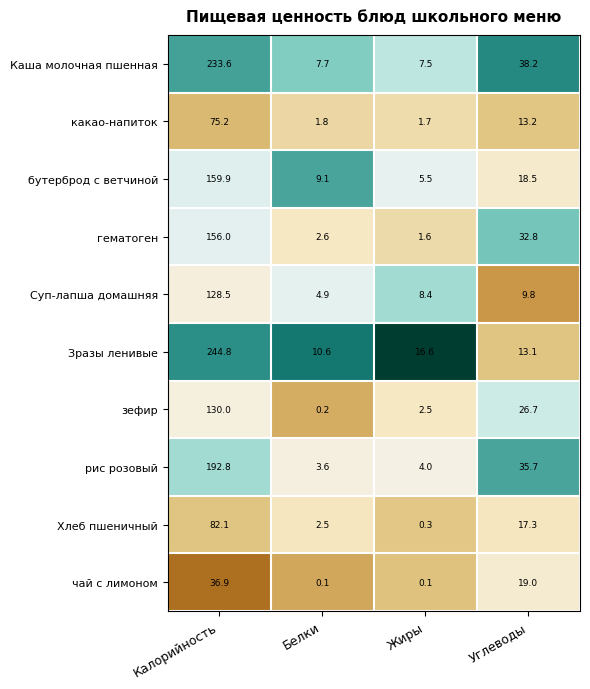

What is the difference between the second highest and minimum values in the чай с лимоном series?

18.9